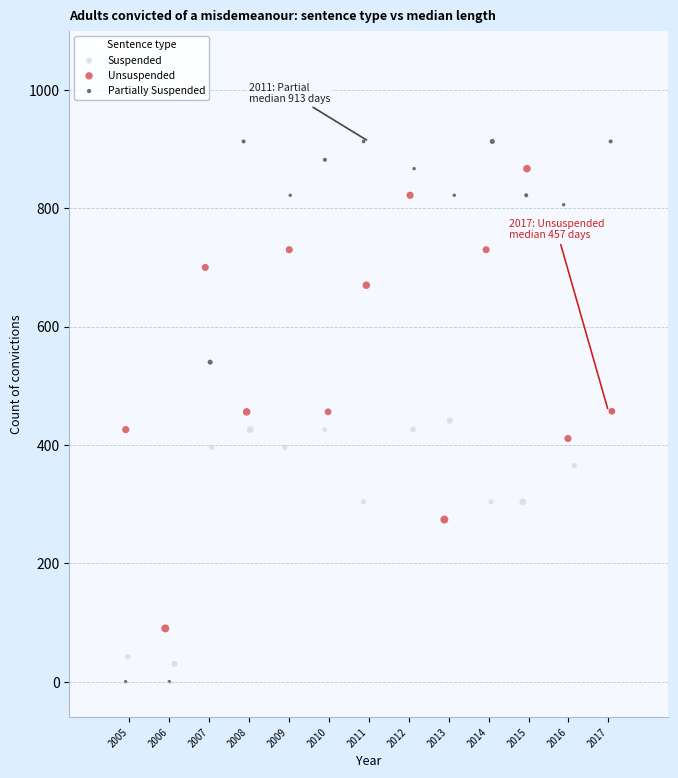

Which series has the widest spread of Y values?

Partially Suspended